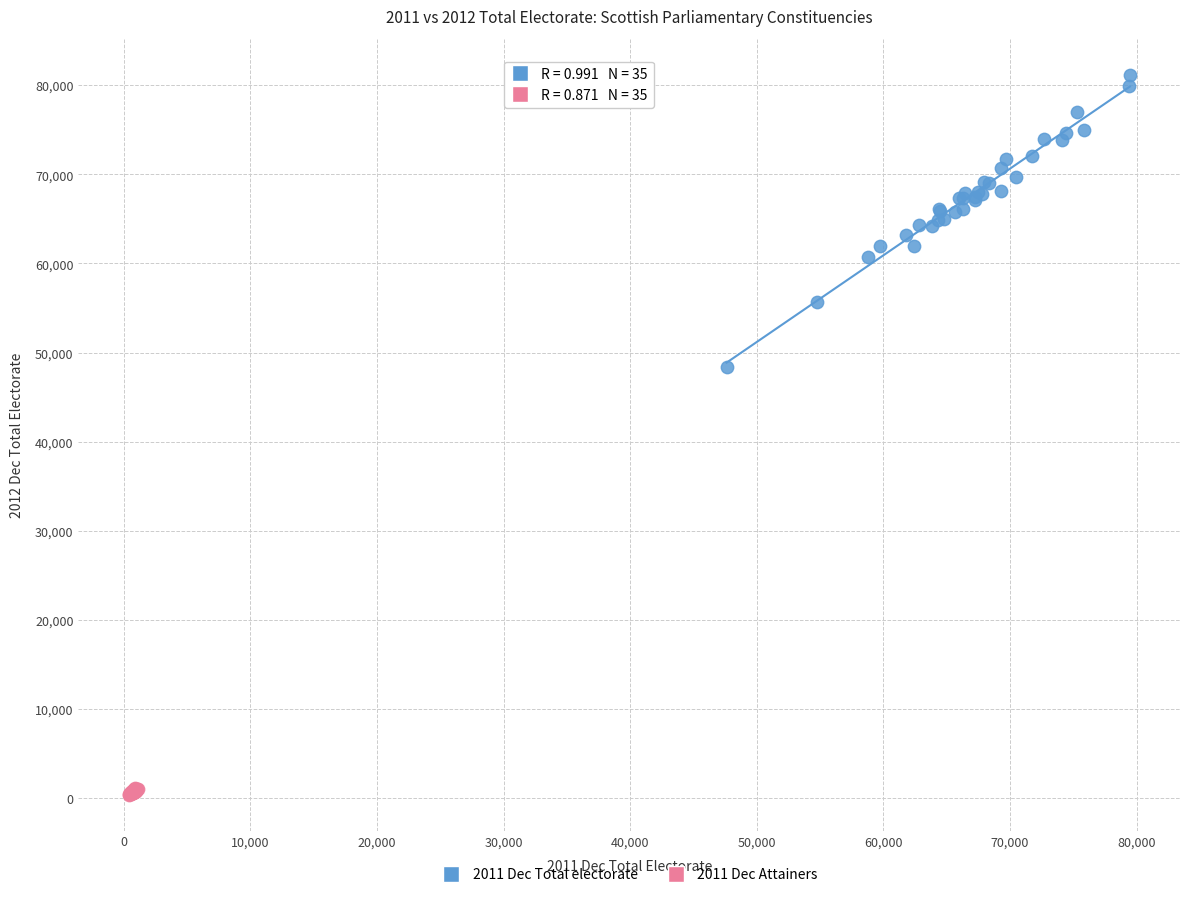

Which series has the largest Y range (max minus min)?

2011 Dec Total electorate